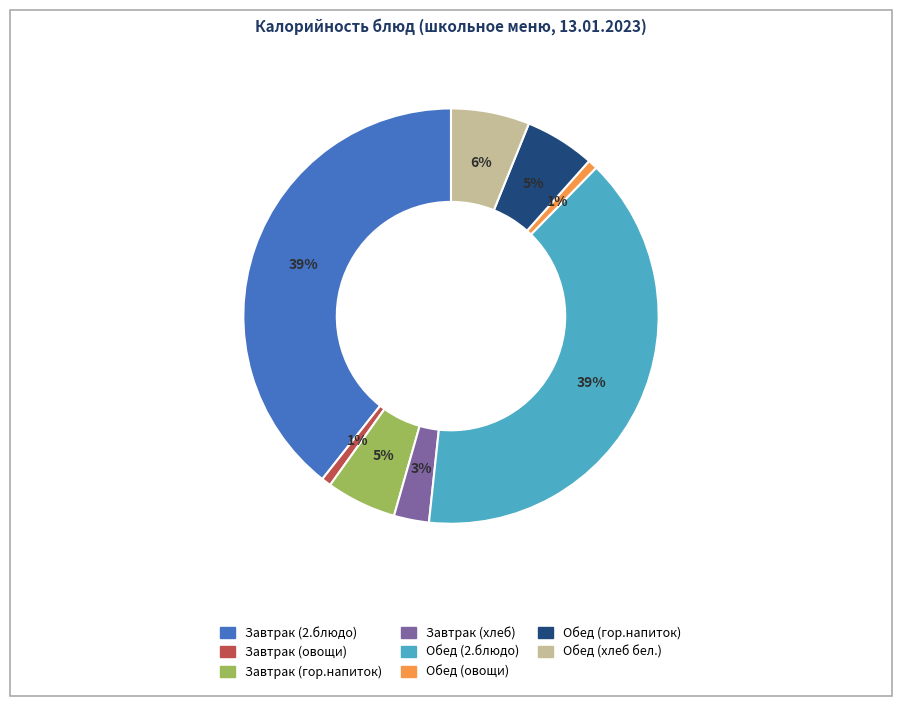

To the nearest percent, what is the average slice percentage?

12%